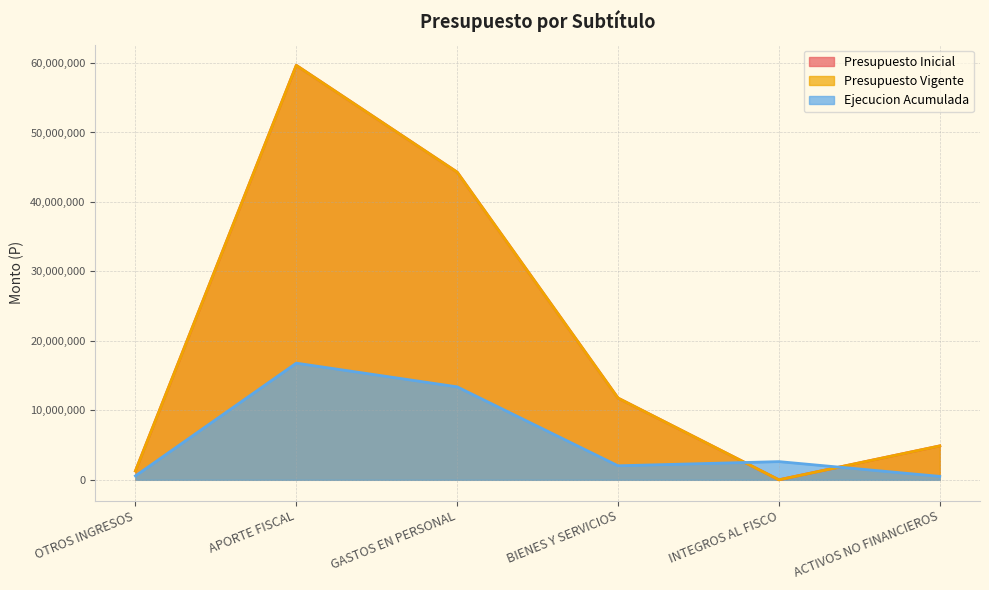

List the labels in order of Ejecucion Acumulada value, smallest first.

ACTIVOS NO FINANCIEROS, OTROS INGRESOS, BIENES Y SERVICIOS, INTEGROS AL FISCO, GASTOS EN PERSONAL, APORTE FISCAL